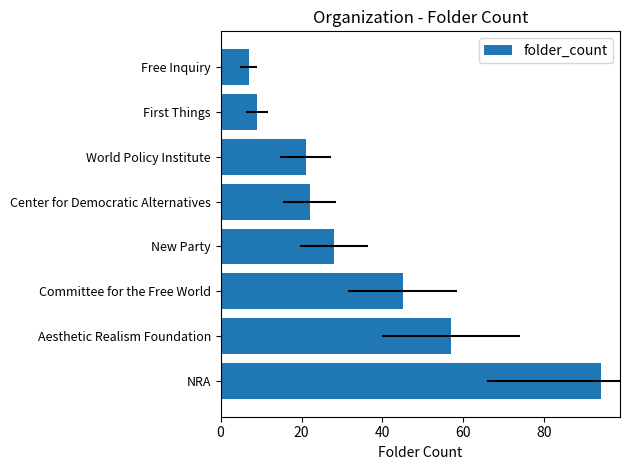

Count the number of values greater than 28.

3